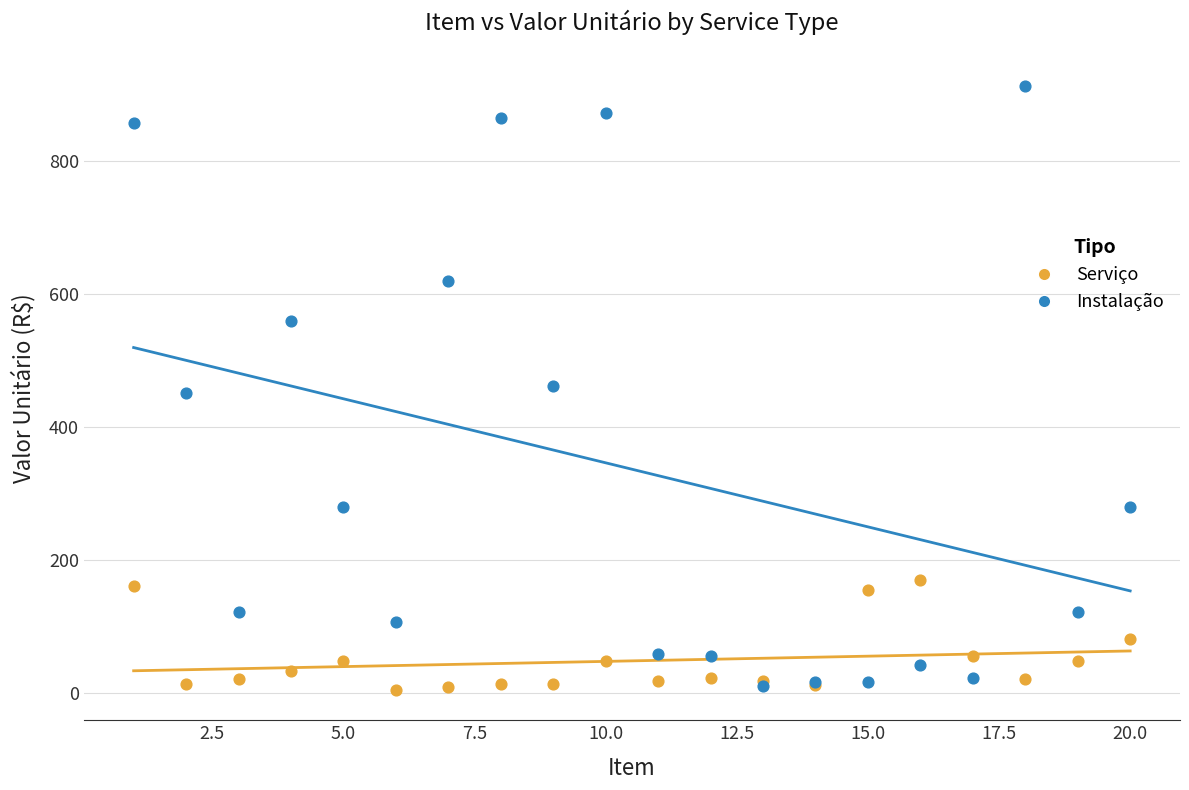

What are all the series names shown in the legend?

Serviço, Instalação